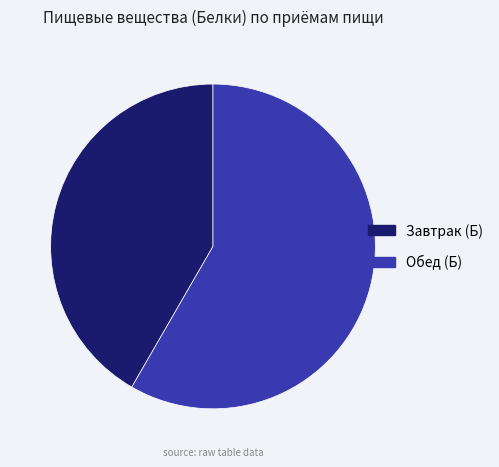

Rank the categories by value from highest to lowest.

Обед (Б), Завтрак (Б)